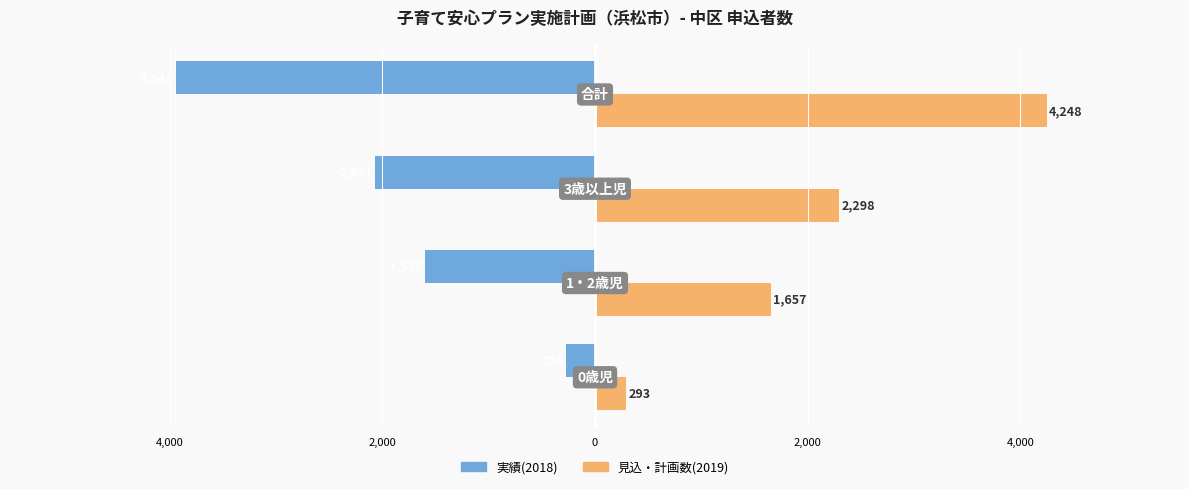

What is the value of the 実績(2018) bar at the 2nd from the left?

-1598